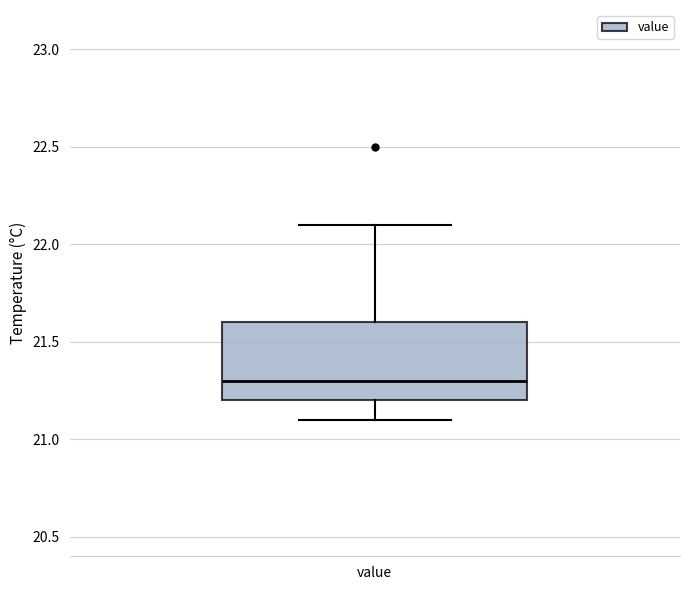

Where is the upper edge of the box for value on the y-axis? The values are not printed on the chart, so give them approximately, as read against the axis.

21.6